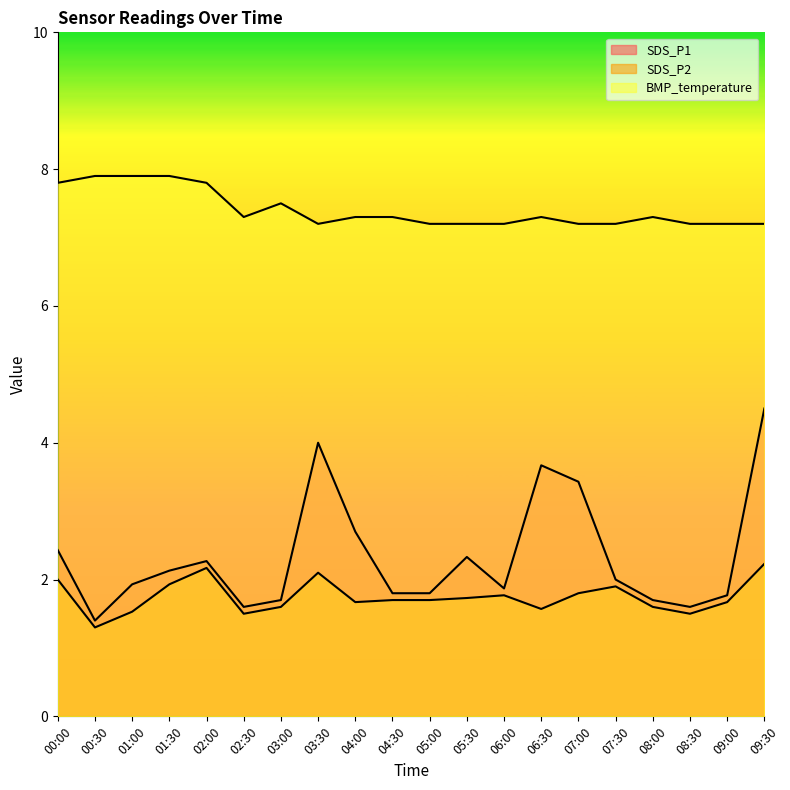

Is it true that SDS_P2 equals 1.7 at 09:00?

True